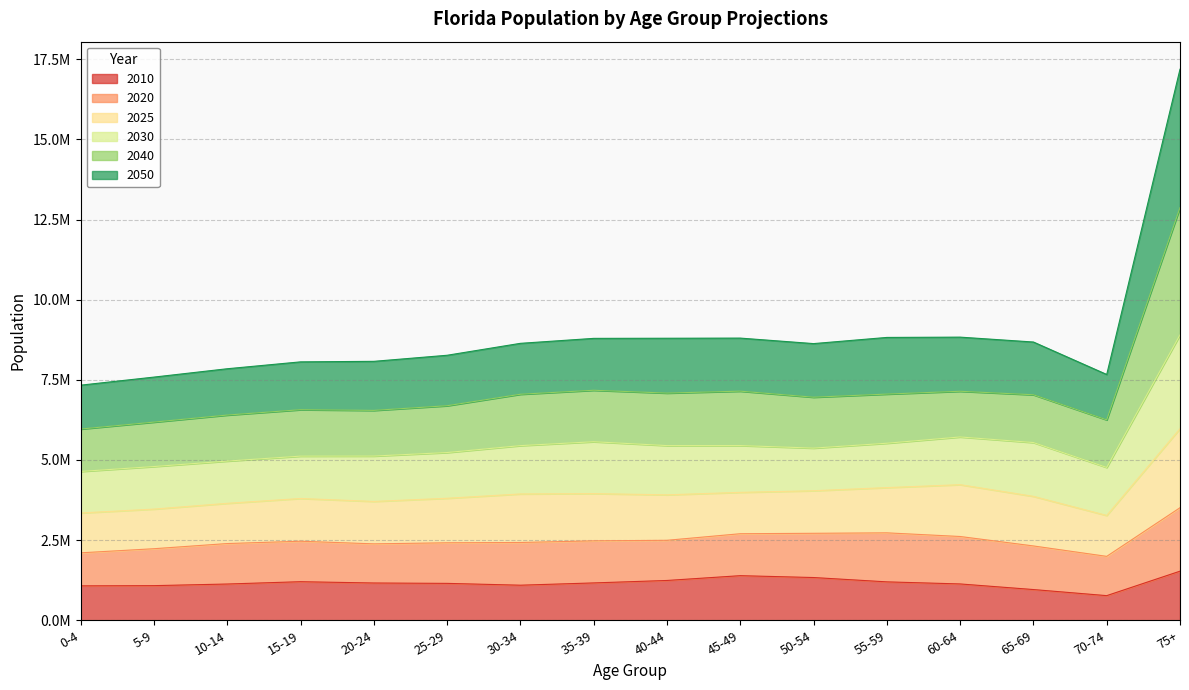

What is the sum of the 2010 values at 0-4 and 15-19?

2276865